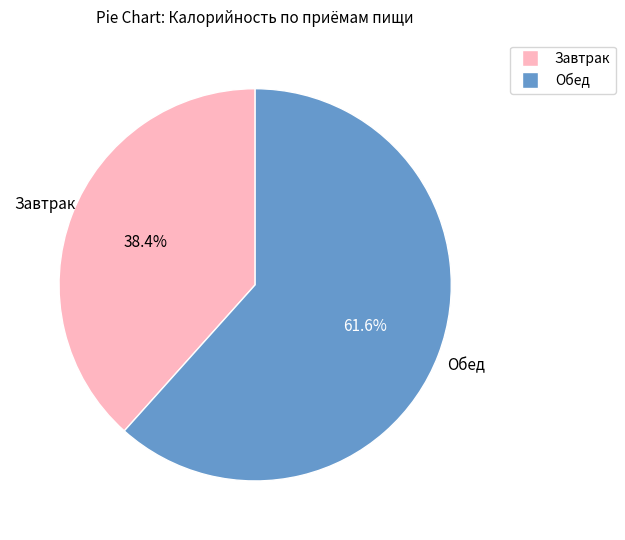

Which category accounts for the majority?

Обед